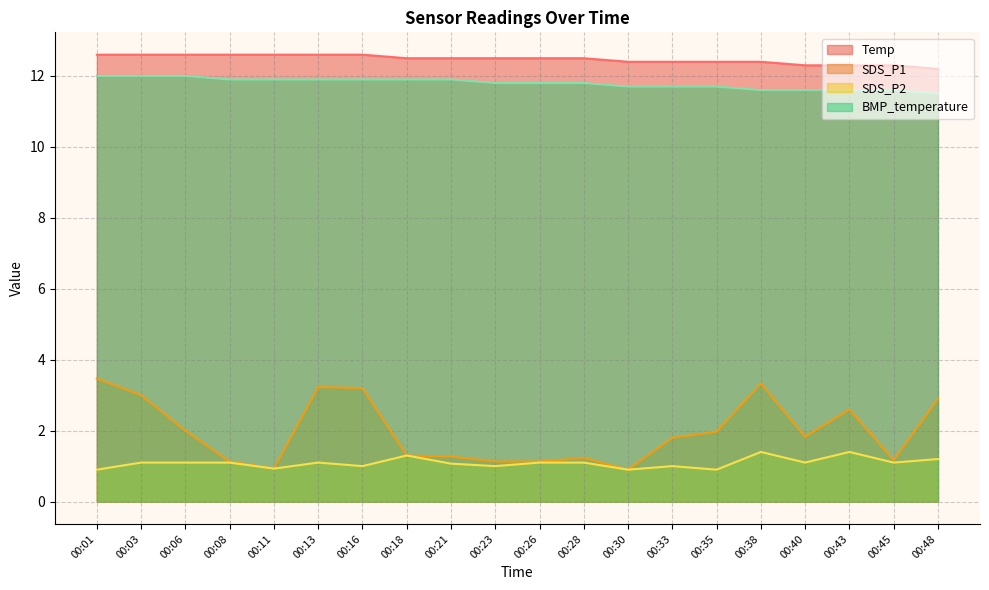

Is the value of BMP_temperature at 00:08 greater than the value of SDS_P1 at 00:03?

Yes